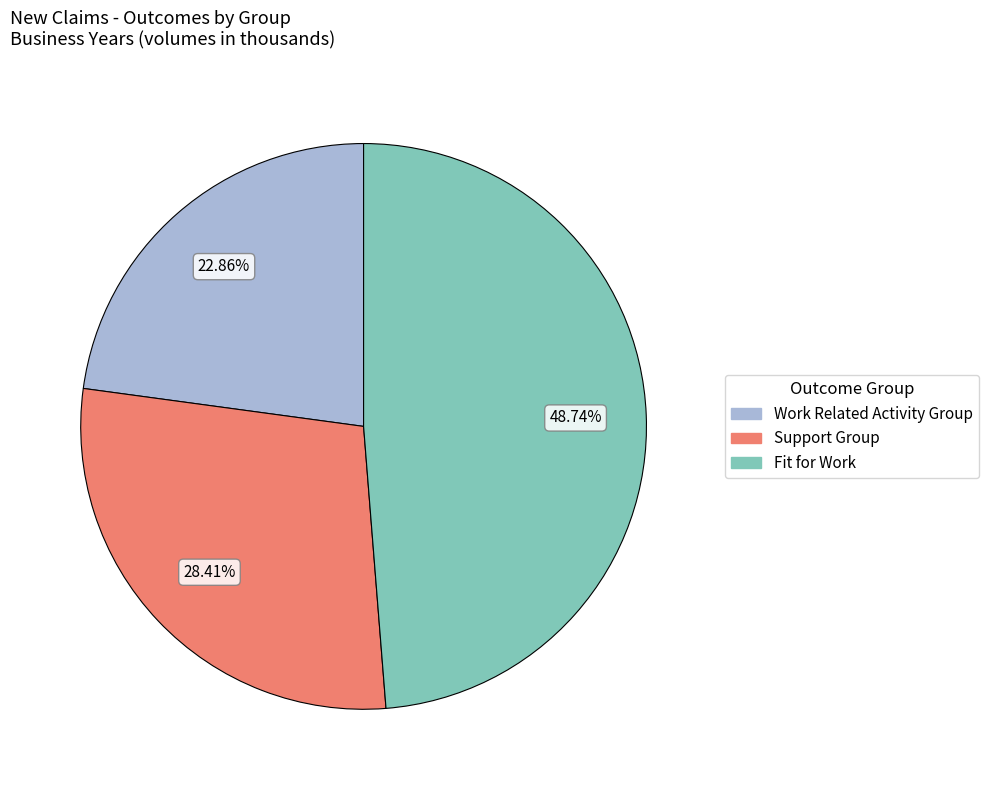

Is there a majority slice in this chart?

No